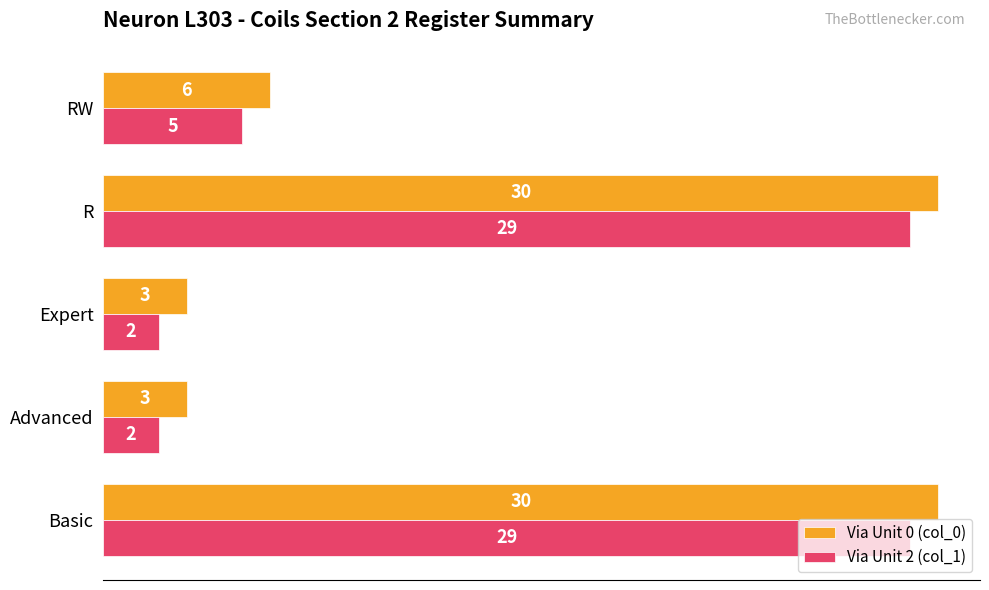

Count the Via Unit 0 (col_0) values in the range 3 to 30.

5